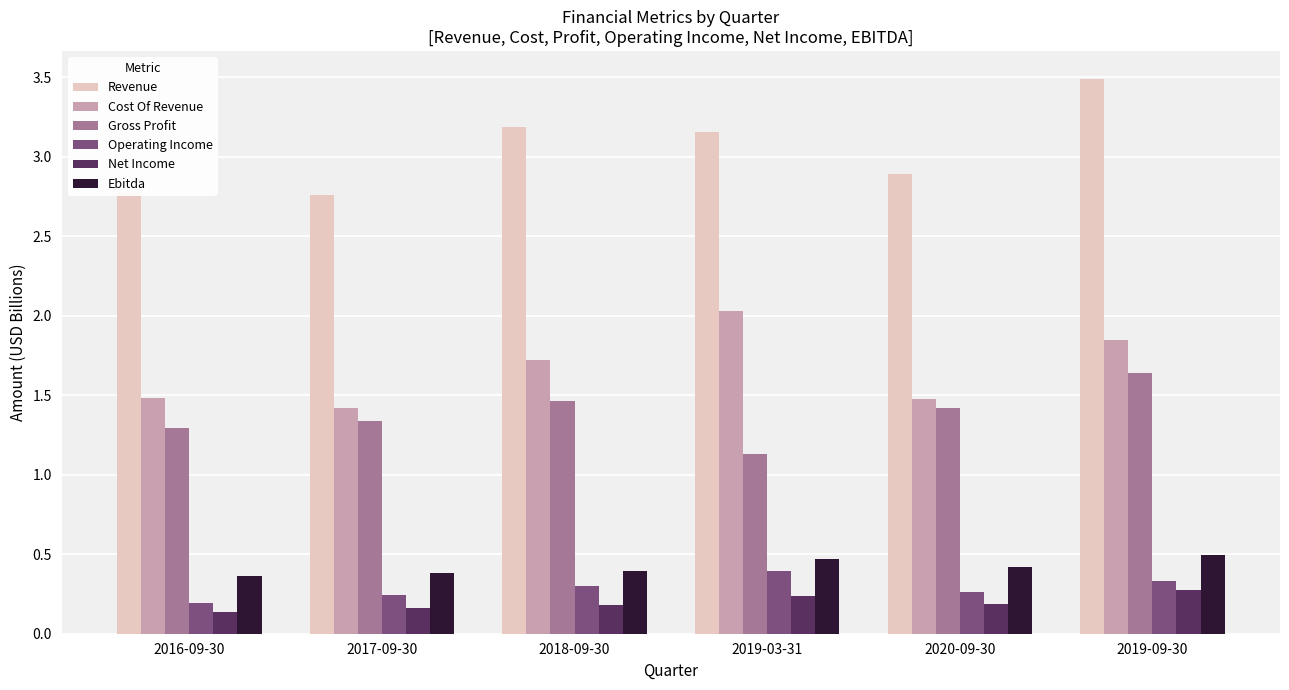

The value of Operating Income at 2016-09-30 is 0.2. True or false?

True